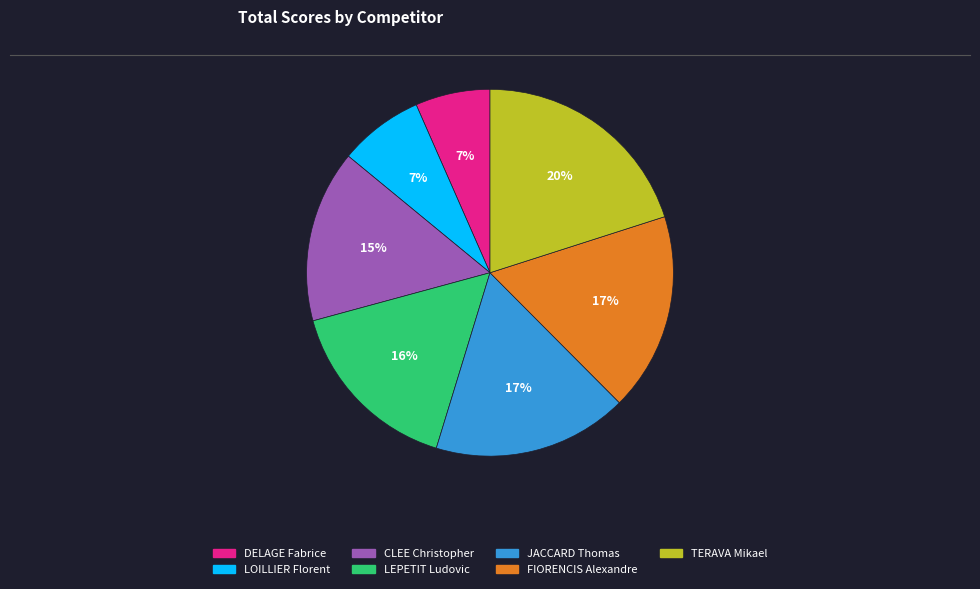

To the nearest percent, what is the average slice percentage?

14%